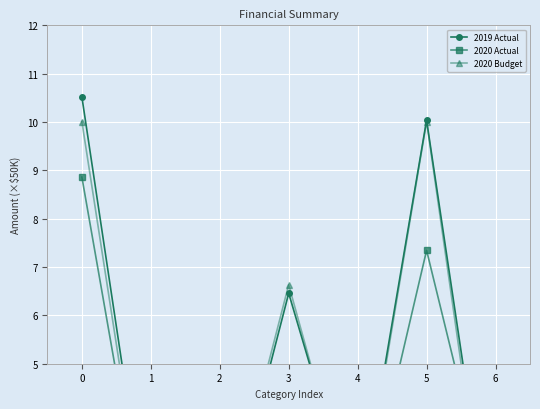

What is the average value of the 2020 Budget series?

4.3